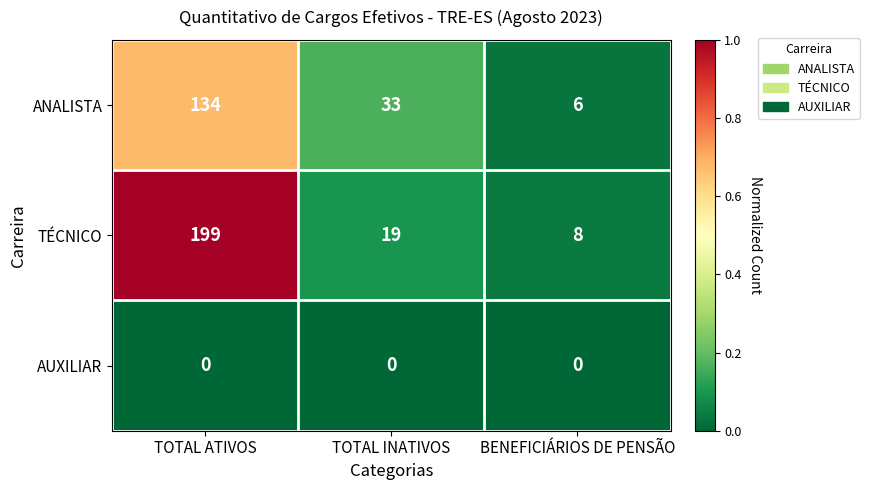

The value of ANALISTA at BENEFICIÁRIOS DE PENSÃO is 6. True or false?

True